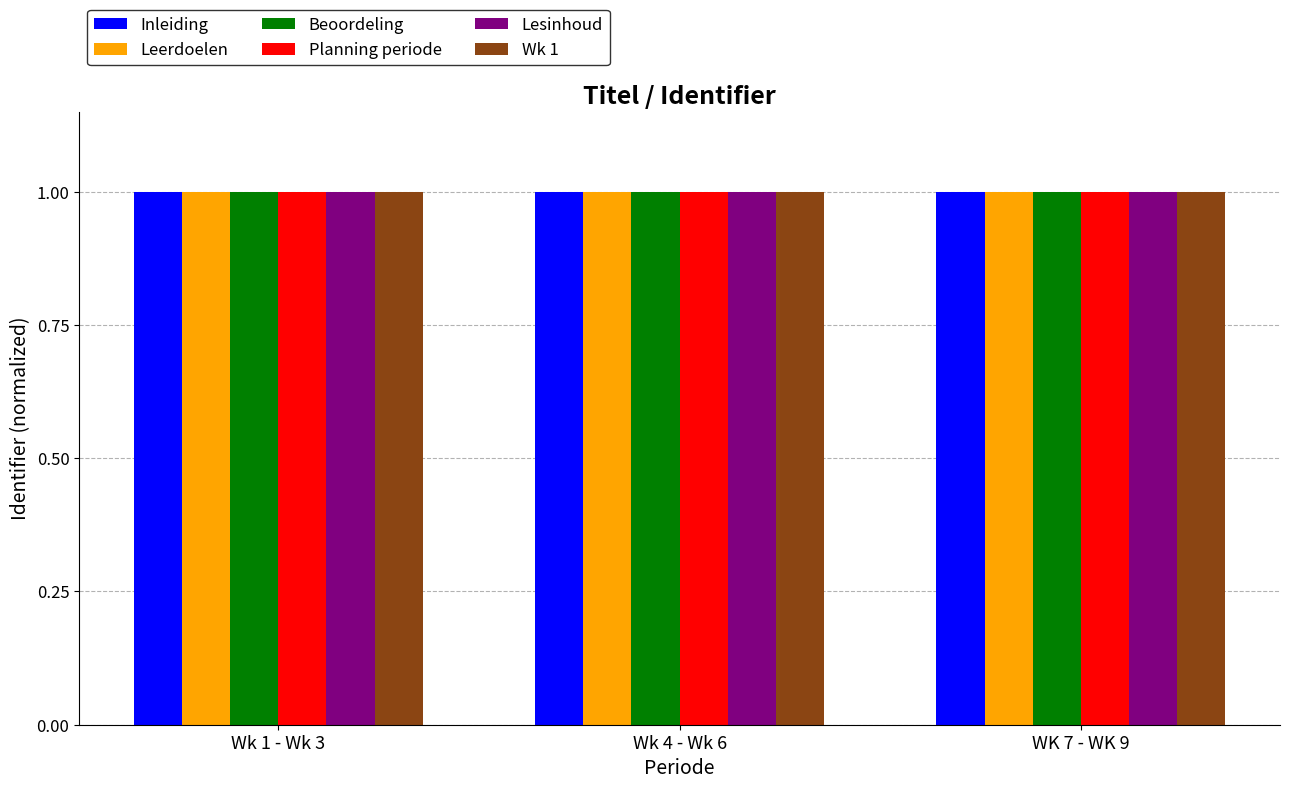

The value of Leerdoelen at Wk 1 - Wk 3 is 0.6. True or false?

False